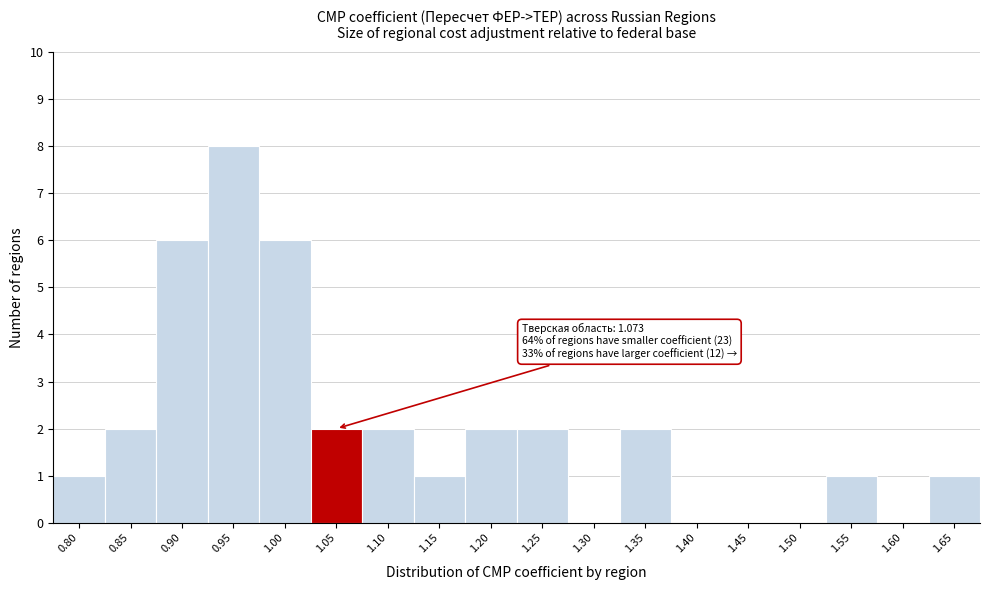

Reading right to left, transcribe all the data shown in this chart.

1.65=1	1.60=0	1.55=1	1.50=0	1.45=0	1.40=0	1.35=2	1.30=0	1.25=2	1.20=2	1.15=1	1.10=2	1.05=2	1.00=6	0.95=8	0.90=6	0.85=2	0.80=1